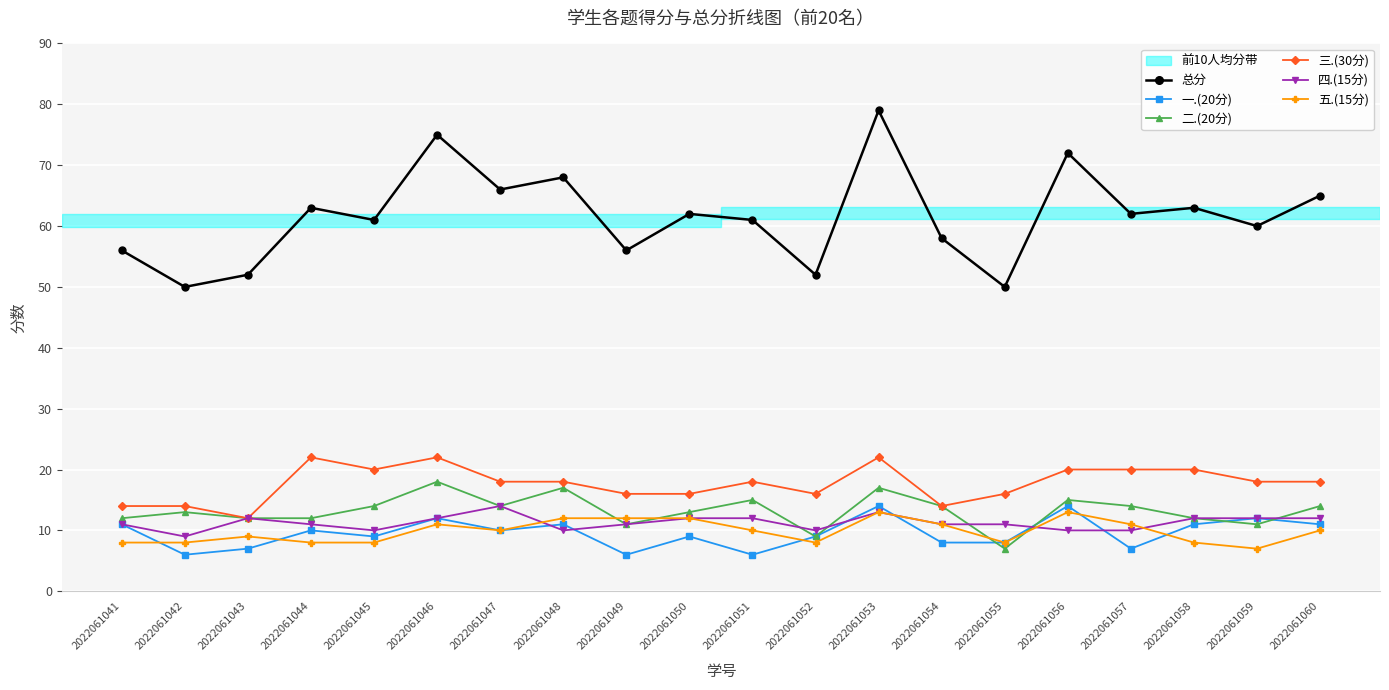

At which category is the sum across all series the highest?

2022061053